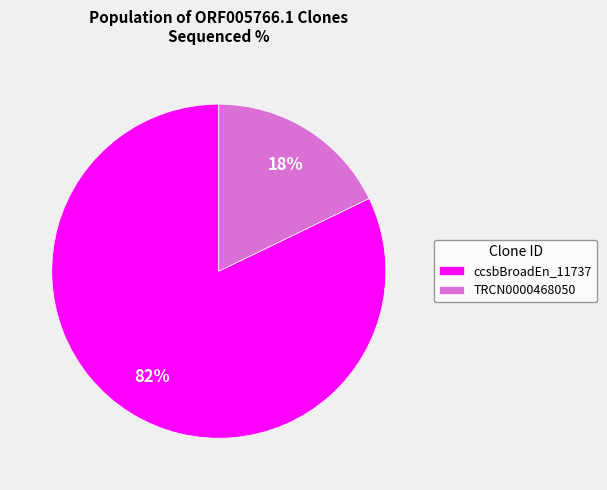

To the nearest percent, what is the combined percentage of ccsbBroadEn_11737 and TRCN0000468050?

100%